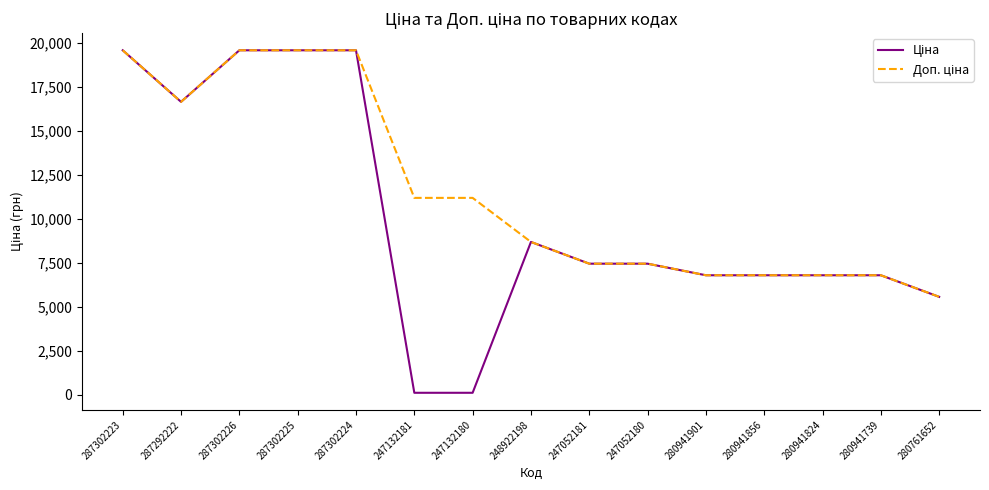

What is the total value across all series at 247052181?

14889.2